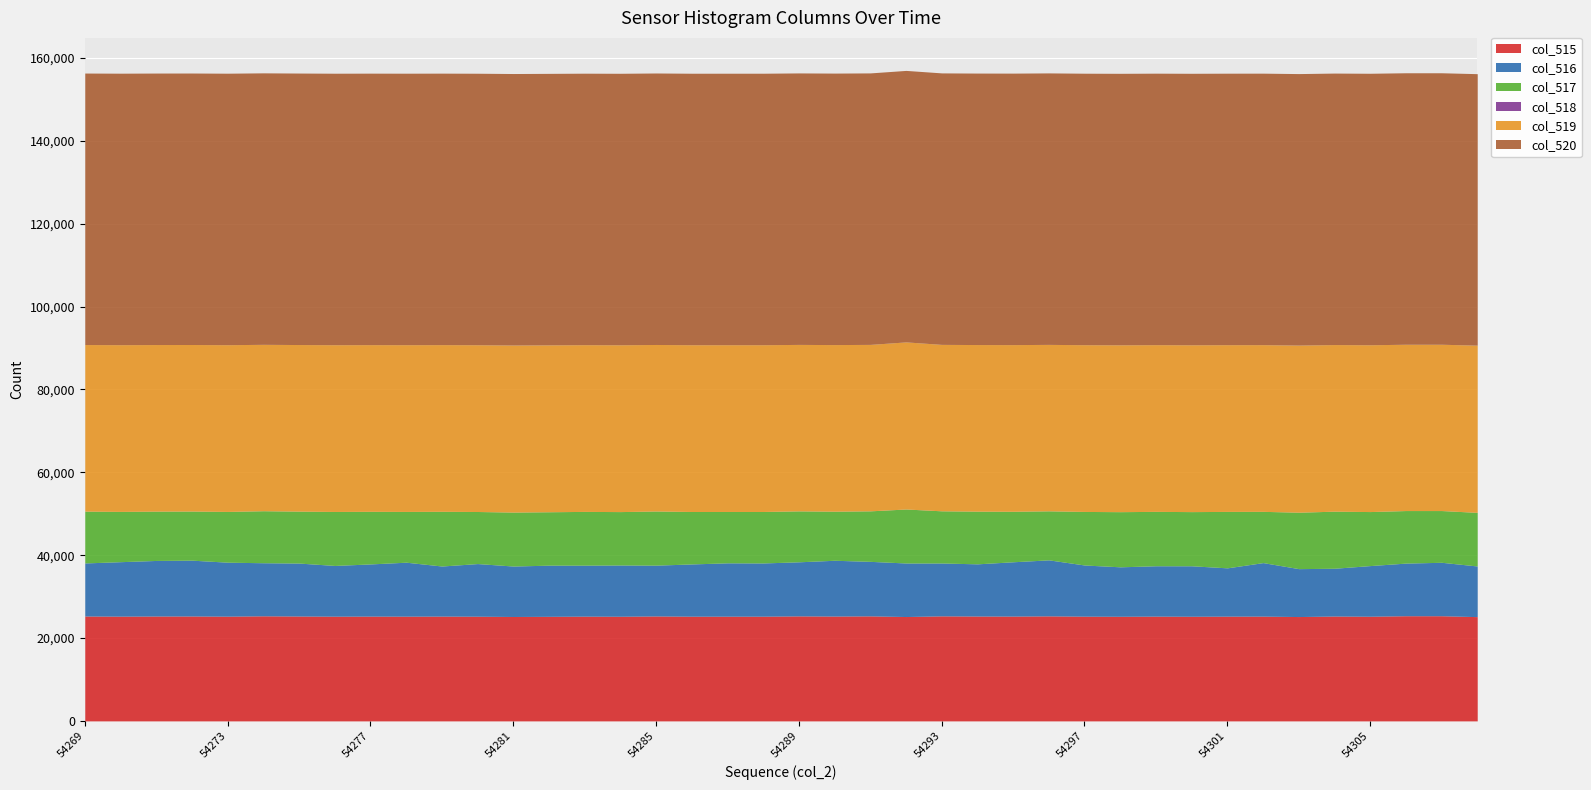

What is the difference between the maximum and minimum values in the col_515 series?

220